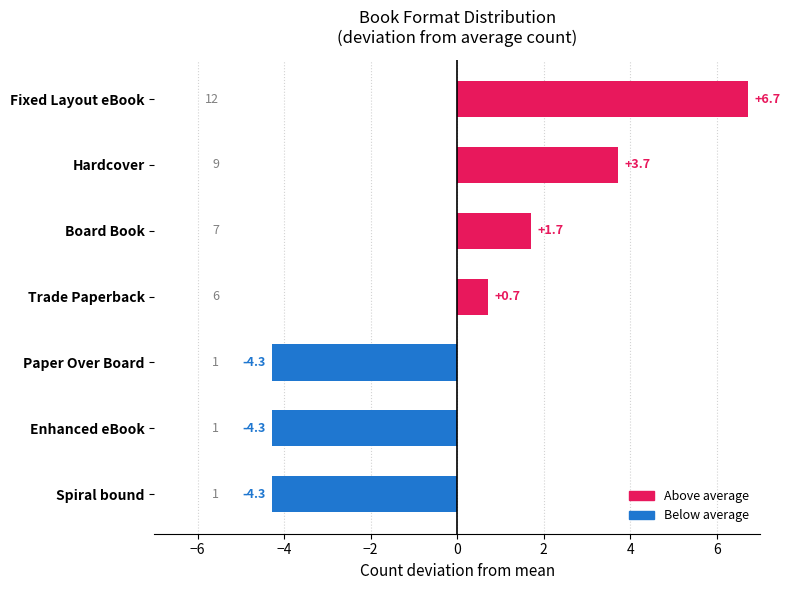

Count the number of data series in this chart.

1